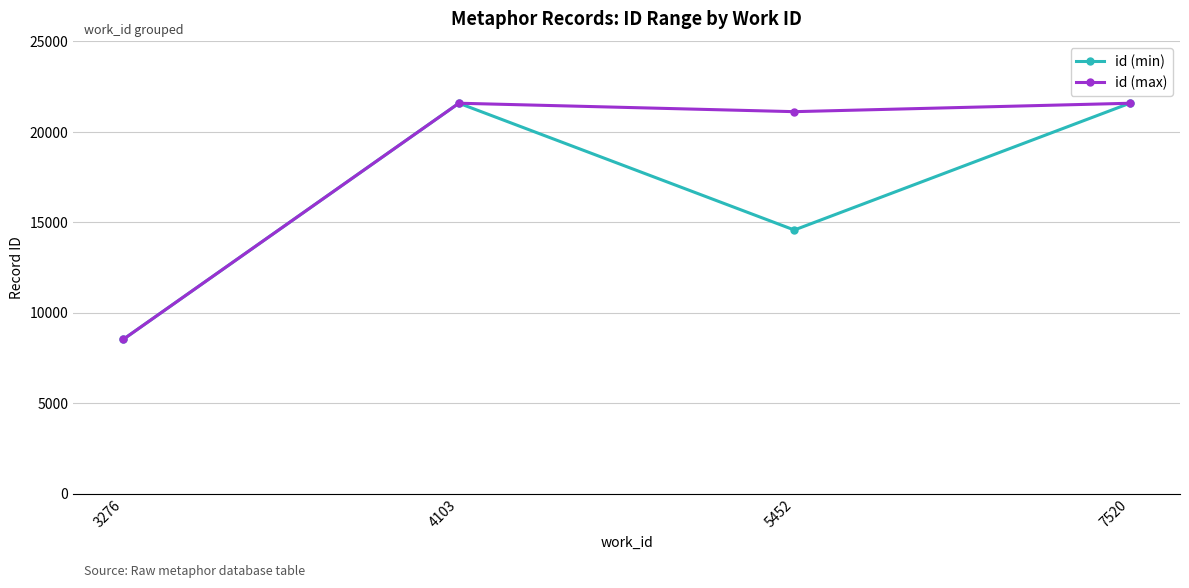

At which category does id (min) reach its first local valley?

5452